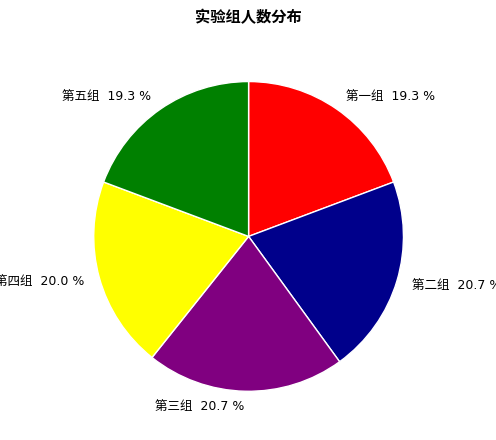

Does any single category account for the majority?

No